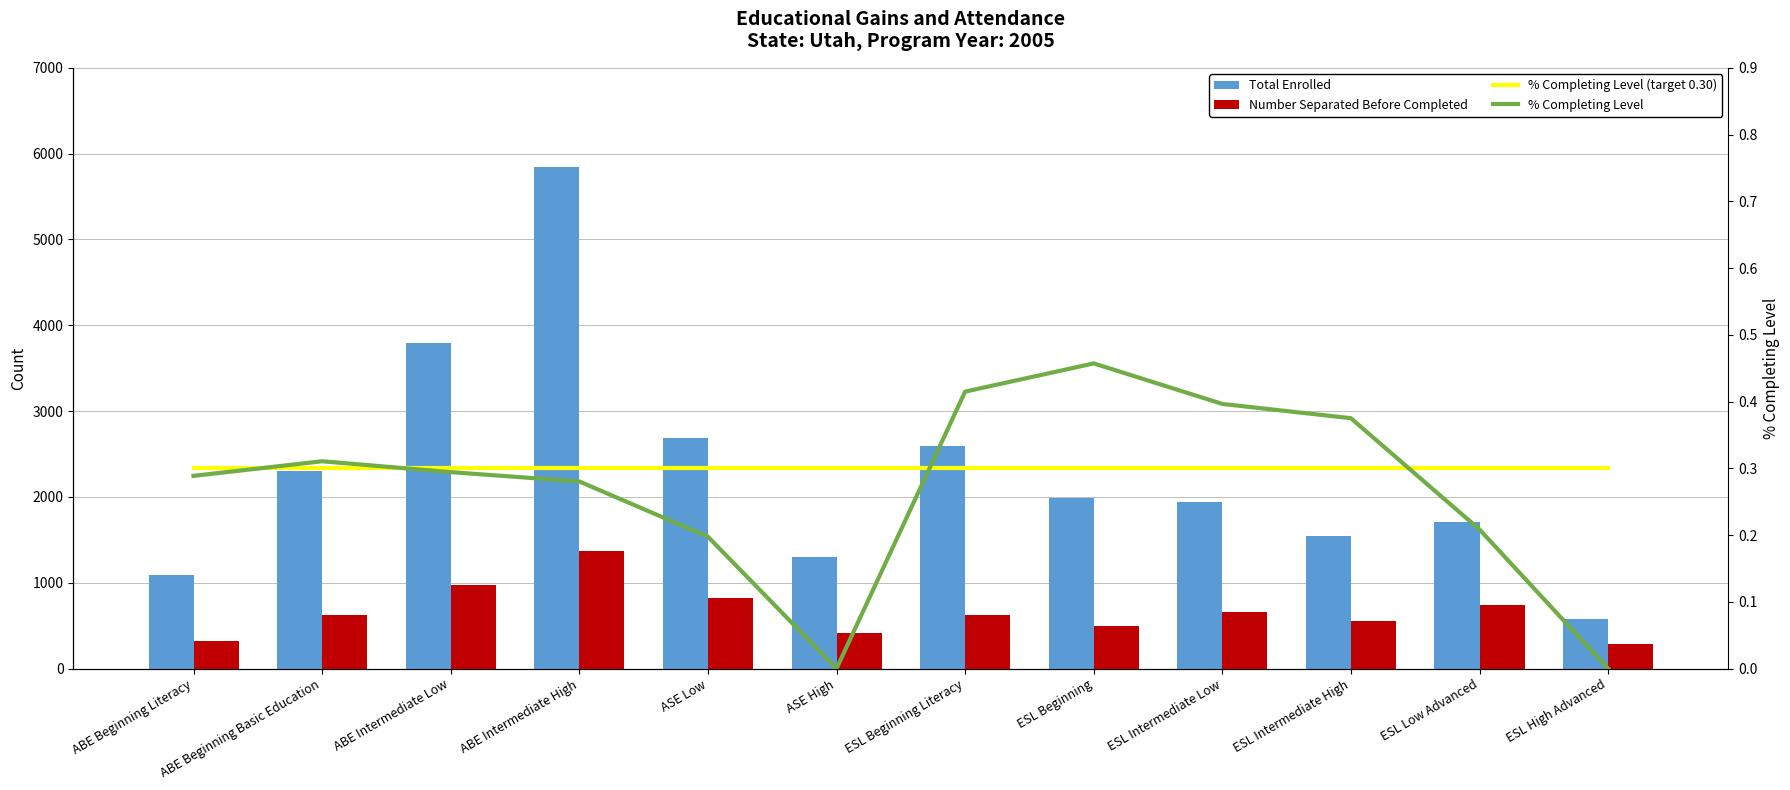

Which series has the largest total across all categories?

Total Enrolled